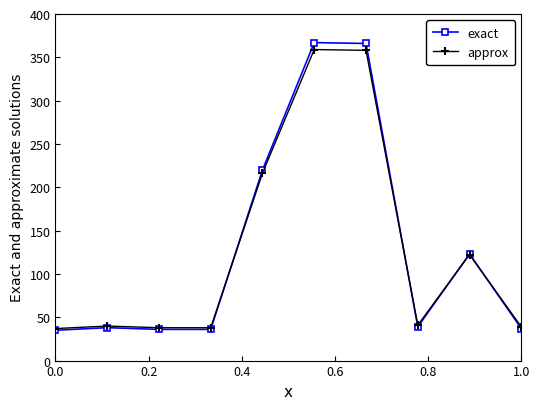

What is the difference between the maximum and minimum values in the exact series?

332.0